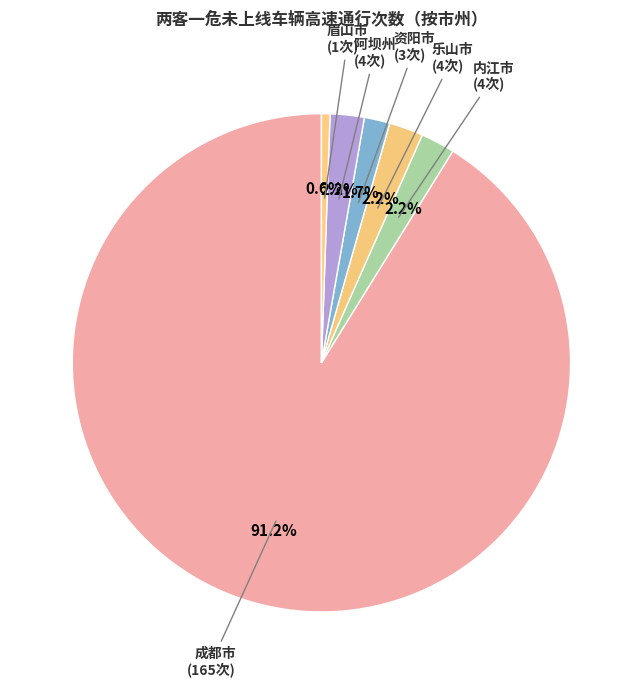

Which category has the smallest portion of the pie?

眉山市